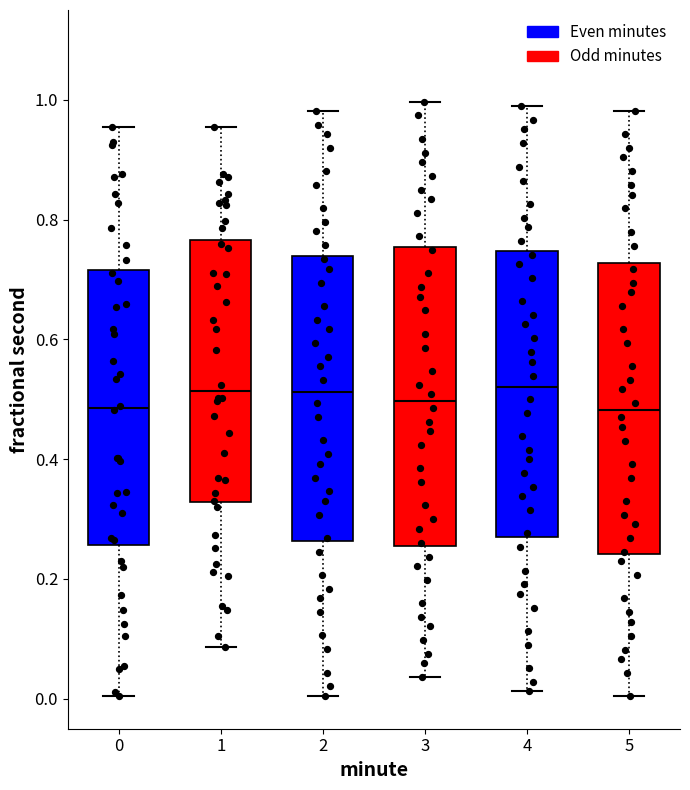

Reading left to right, read every box against the y-axis: the position of its median line, the range the box covers, and the ends of its whiskers. The values are not printed on the chart, so give them approximately, as read against the axis.

0: median 0.48, box 0.26 to 0.72, whiskers 0.00 to 0.96
1: median 0.52, box 0.32 to 0.76, whiskers 0.08 to 0.96
2: median 0.52, box 0.26 to 0.74, whiskers 0.00 to 0.98
3: median 0.50, box 0.26 to 0.76, whiskers 0.04 to 1.00
4: median 0.52, box 0.28 to 0.74, whiskers 0.02 to 0.98
5: median 0.48, box 0.24 to 0.72, whiskers 0.00 to 0.98